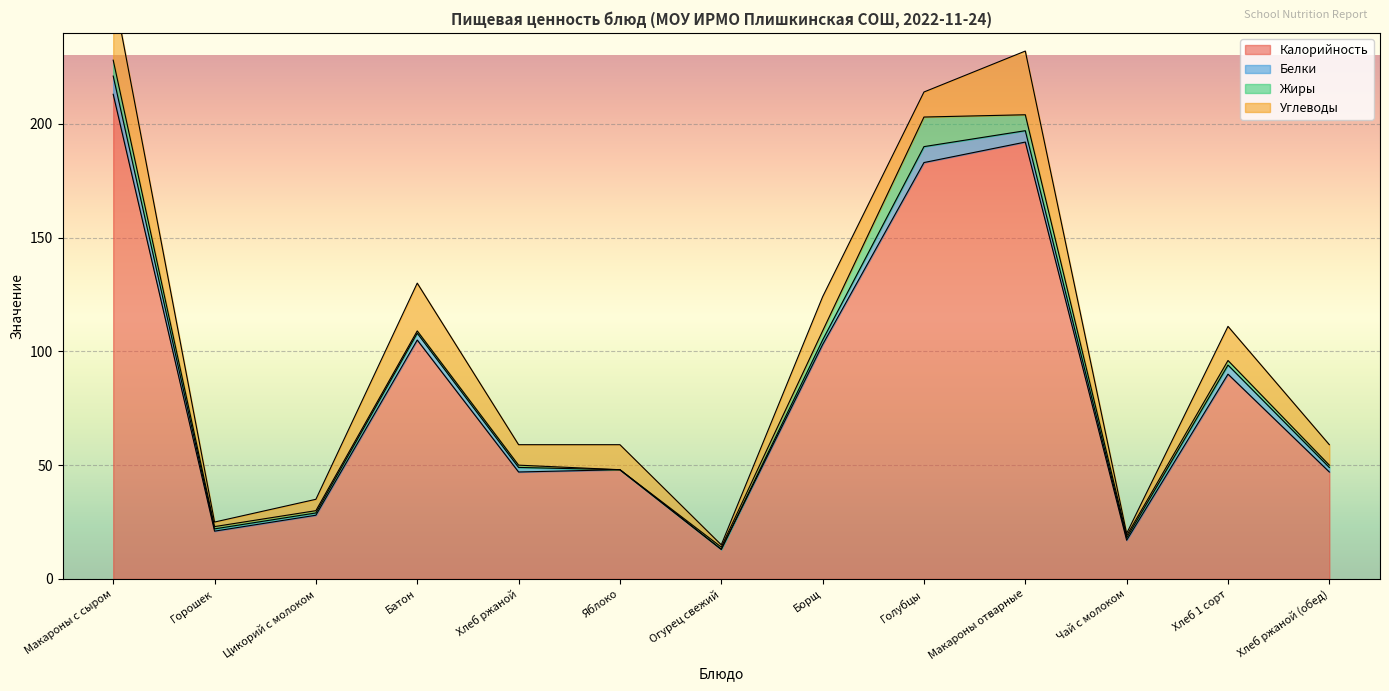

What is the spread (max minus min) of values at Хлеб ржаной?

46